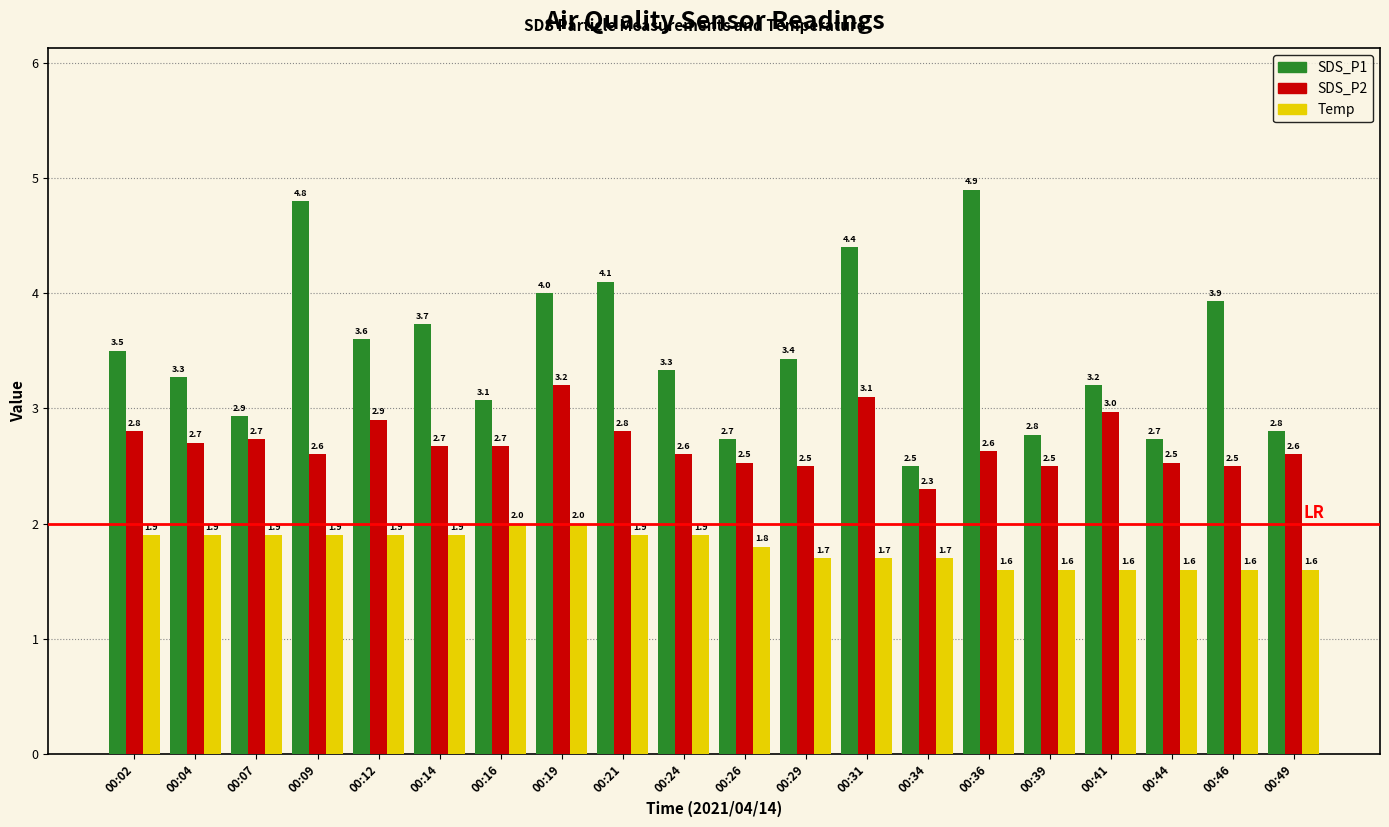

What is the difference between the maximum and minimum values in the Temp series?

0.4